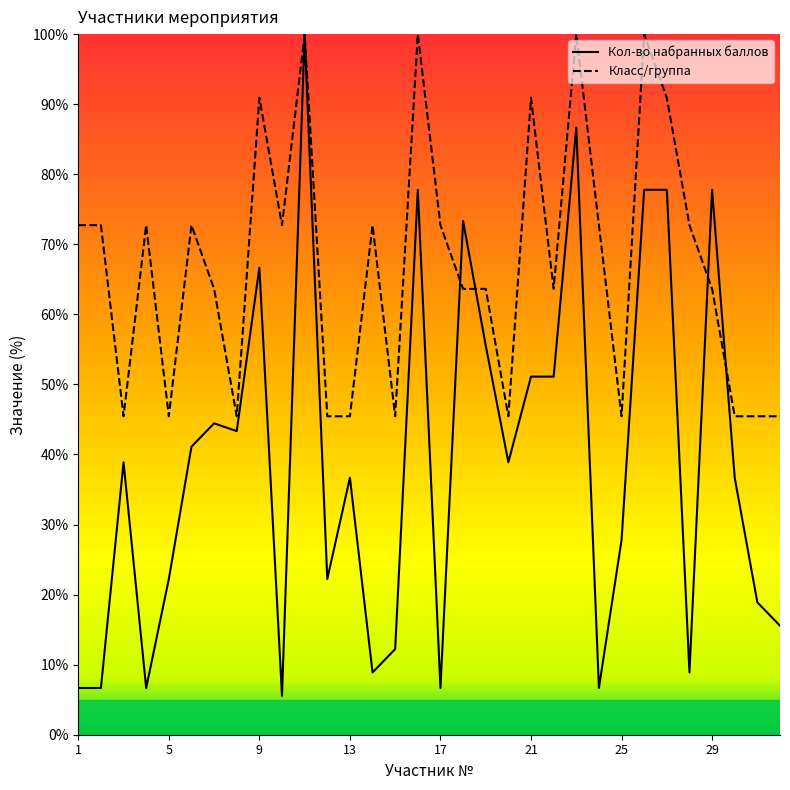

How many values in the Класс/группа series are below 72?

16